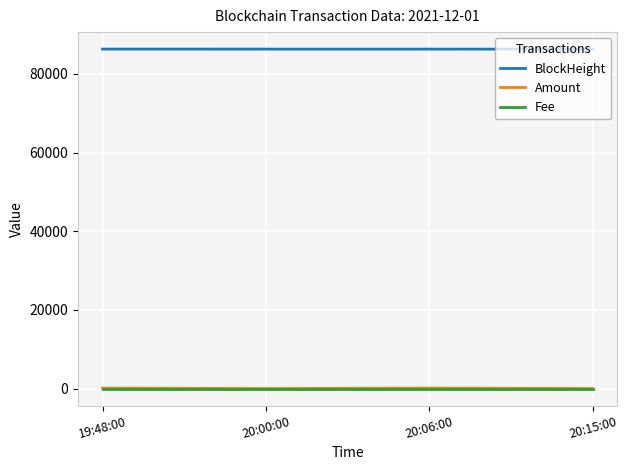

The value of BlockHeight at 20:06:00 is 86308.0. True or false?

True